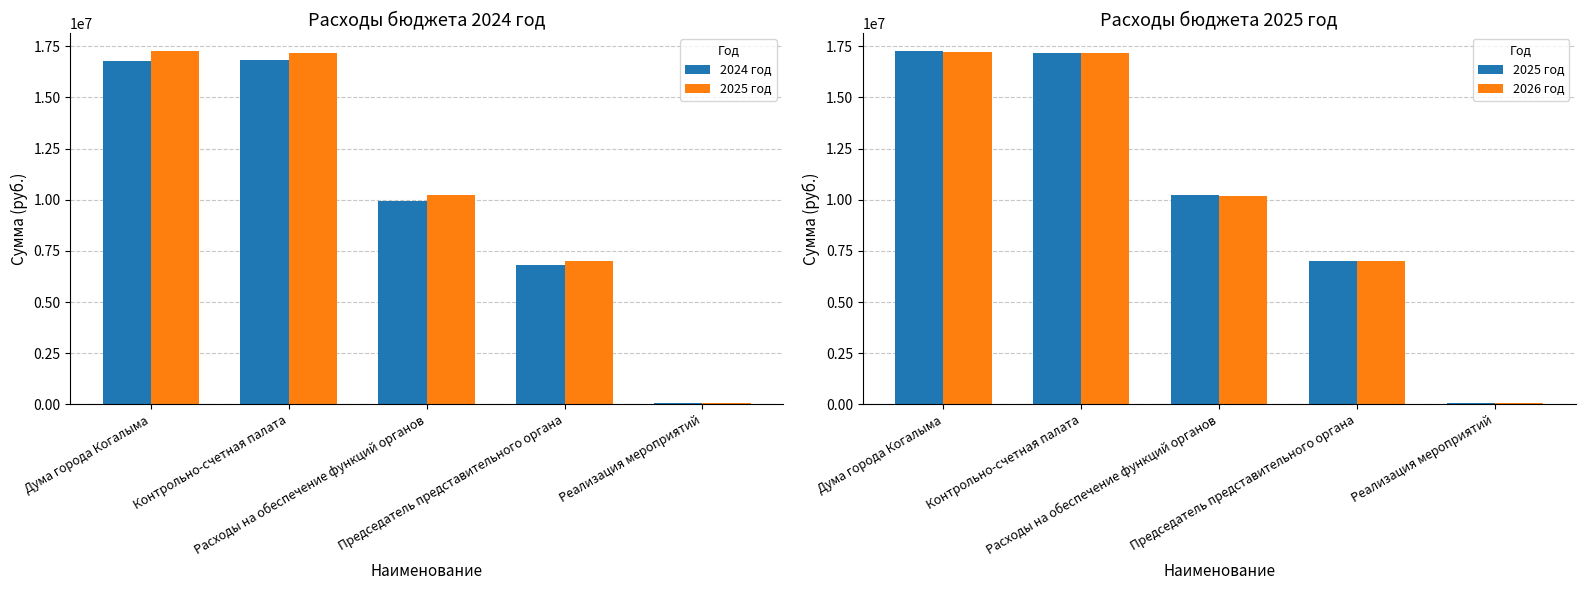

What is the value of the 2026 год bar at the 2nd from the left?

17180800